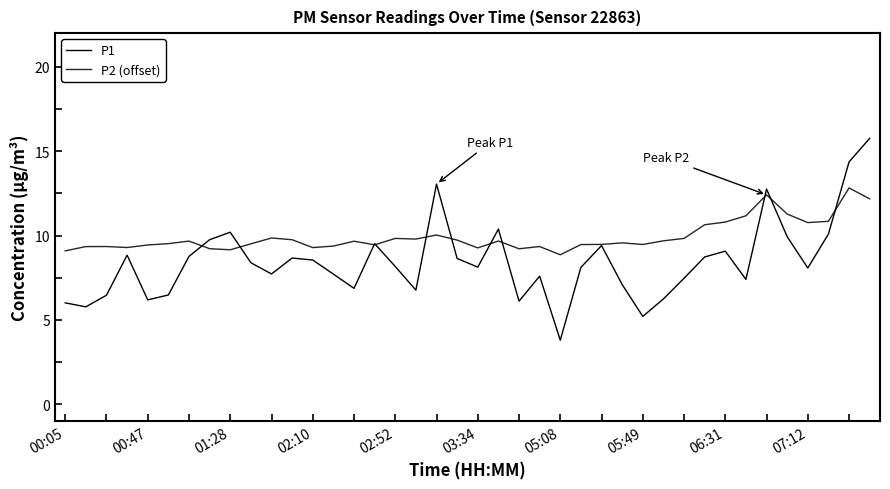

What is the smallest value displayed?

3.8